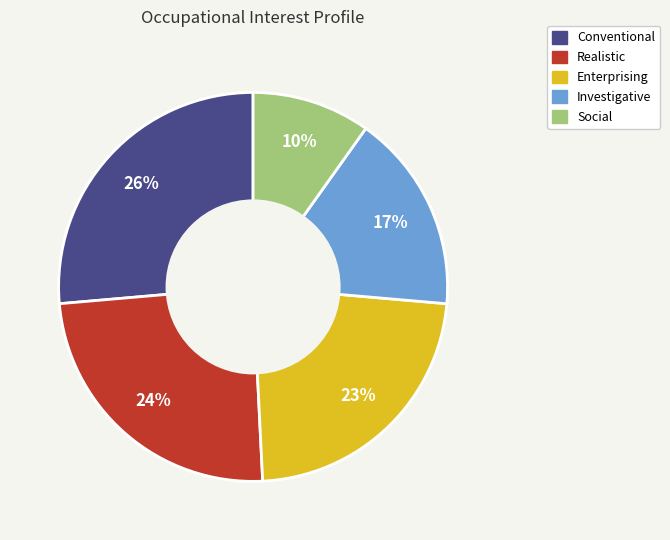

Does any single category account for the majority?

No